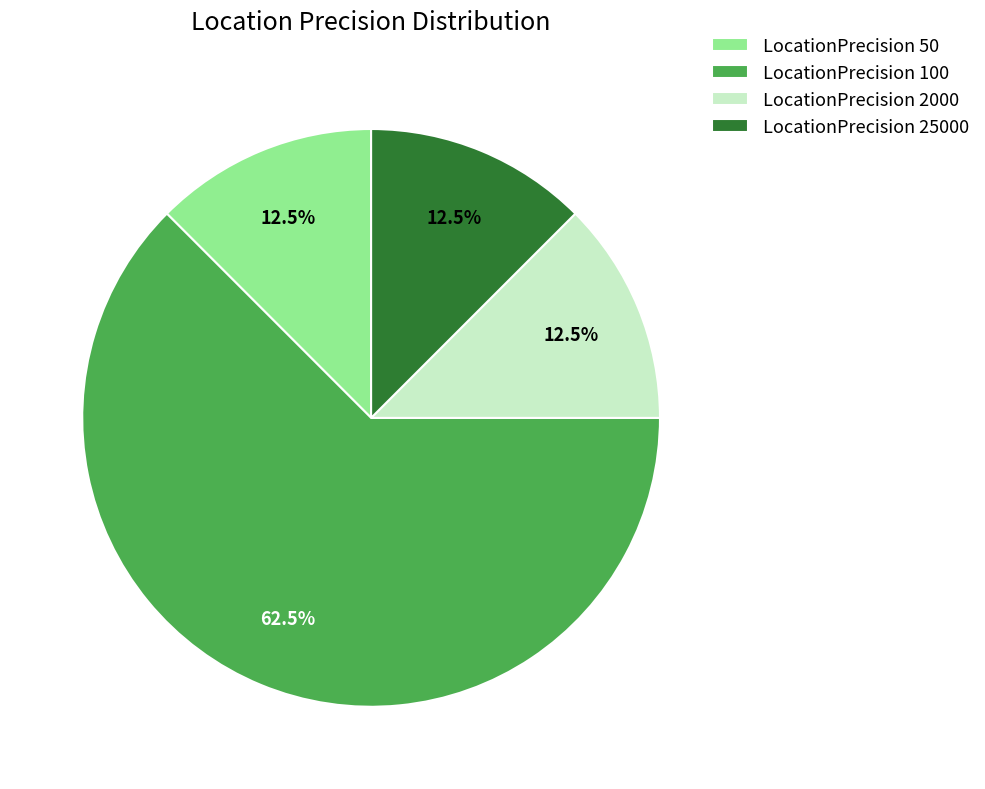

How many slices are in this pie chart?

4